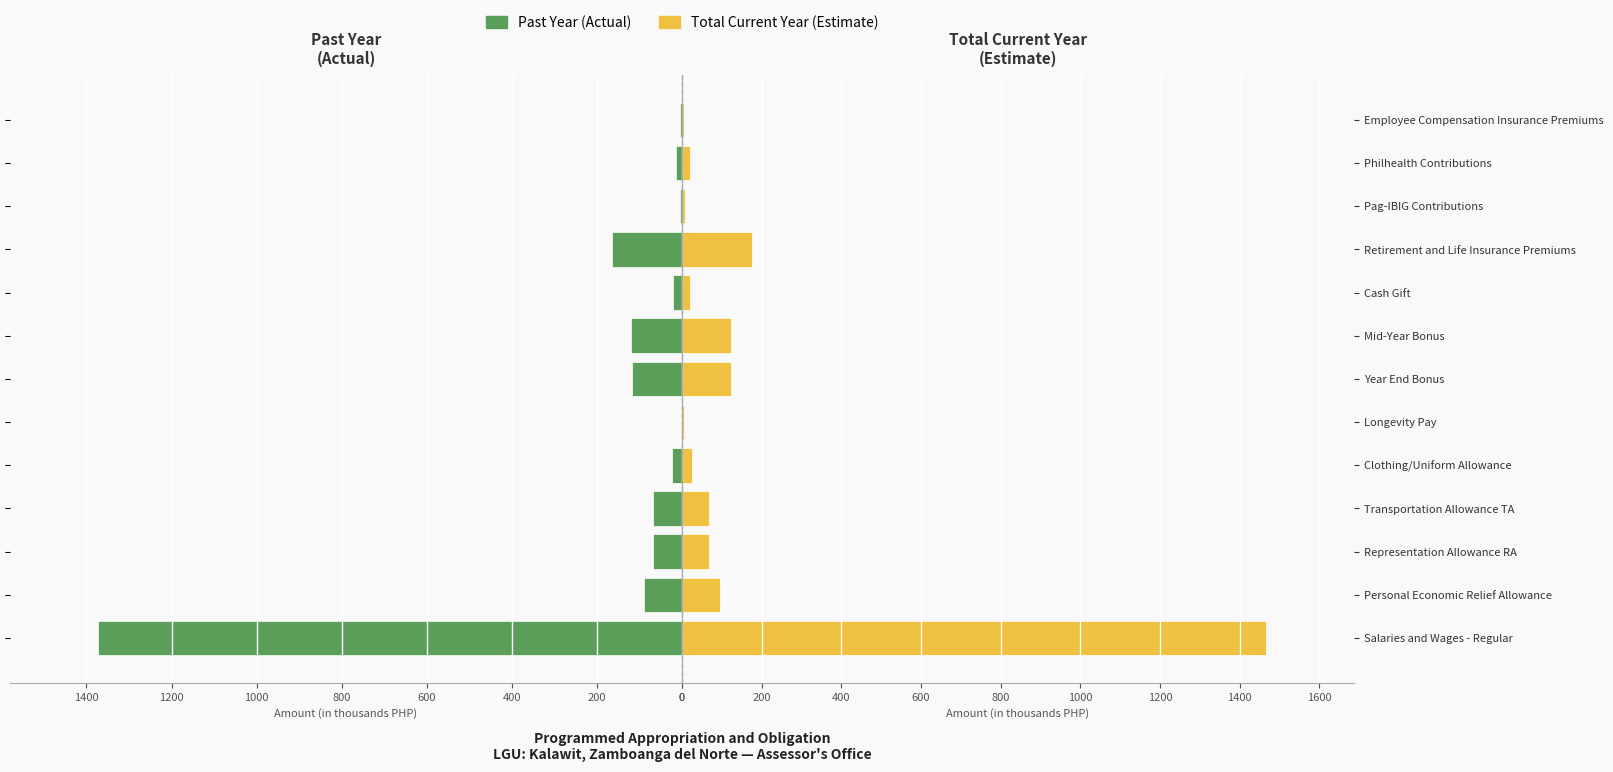

At how many categories does at least one series exceed 1048?

1